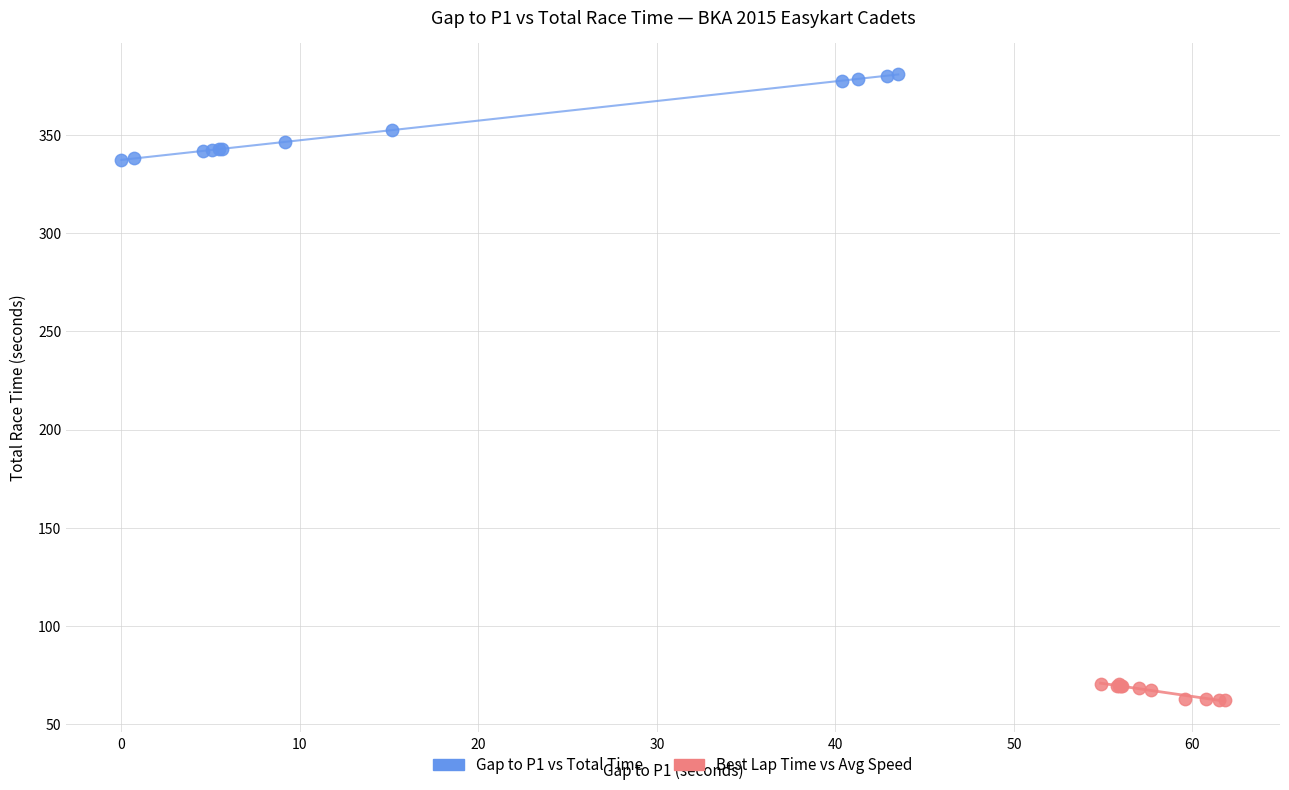

Which series has the widest spread of Y values?

Gap to P1 vs Total Time